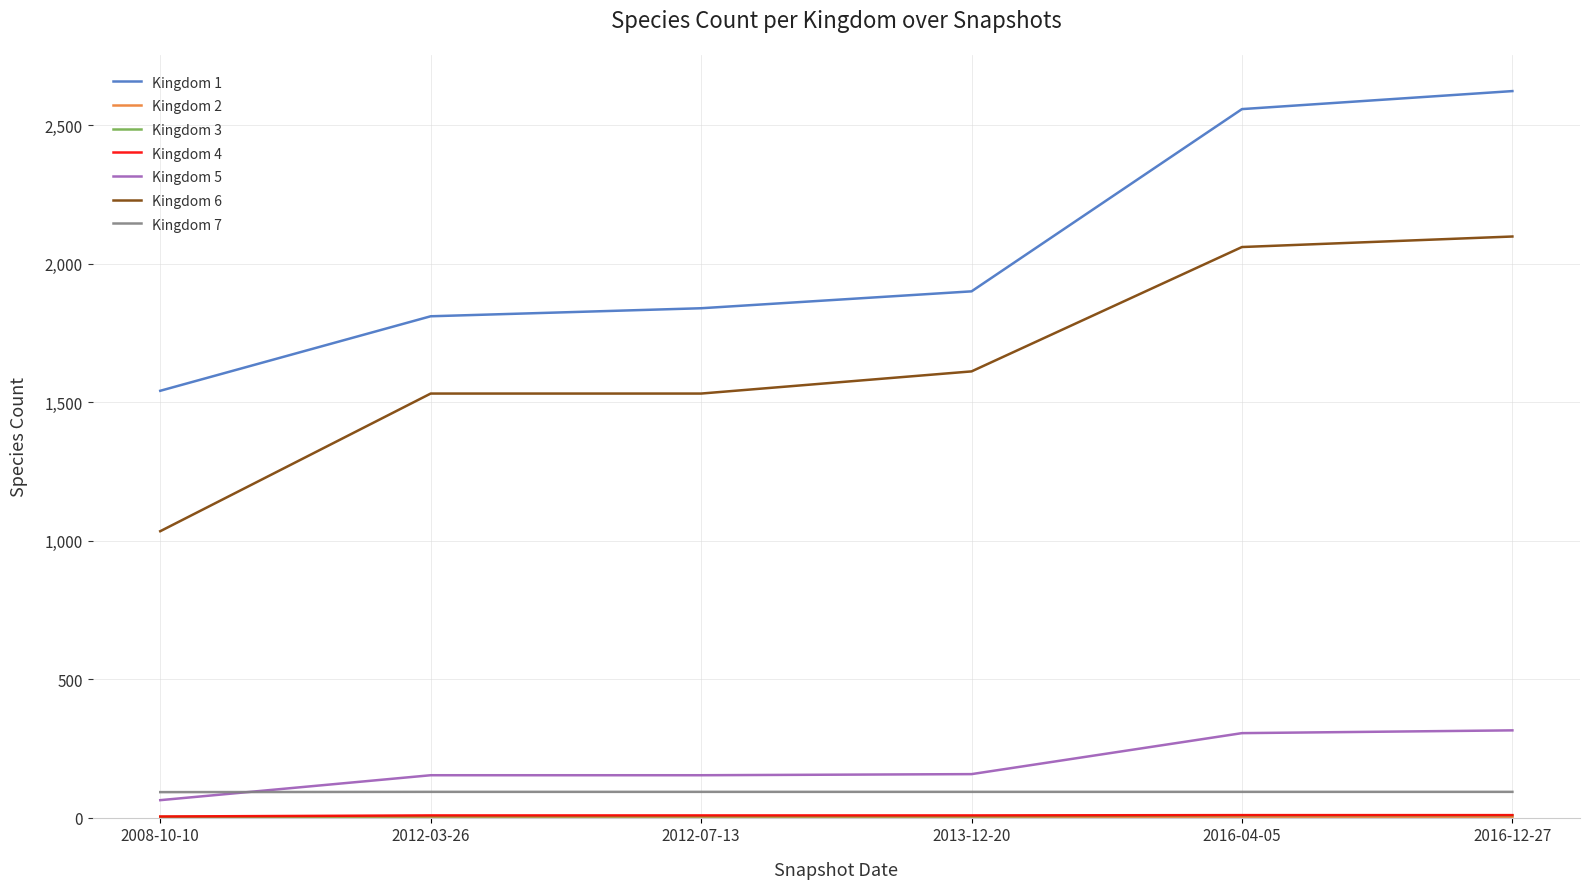

The Kingdom 5 series shows 305 at 2016-04-05. True or false?

True